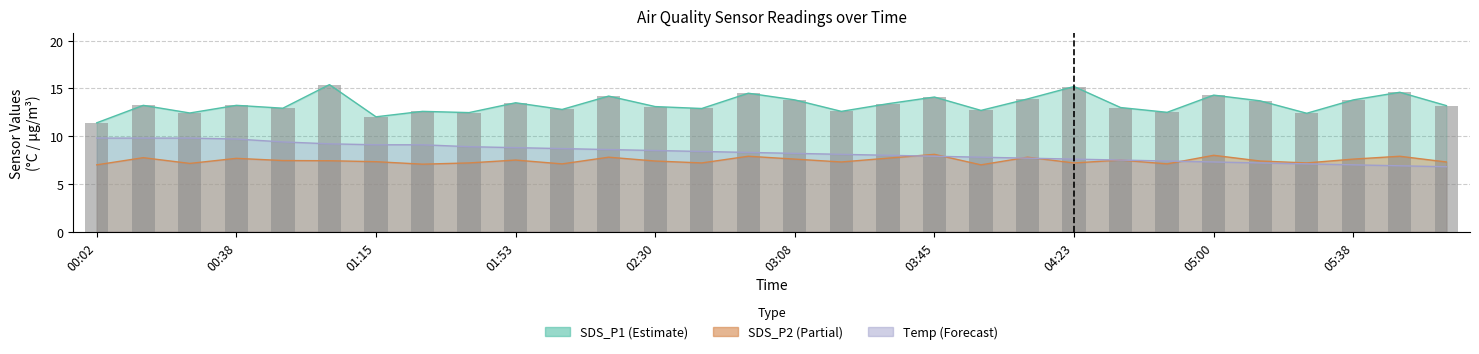

The value of SDS_P2 at 00:51 is 7.5. True or false?

True